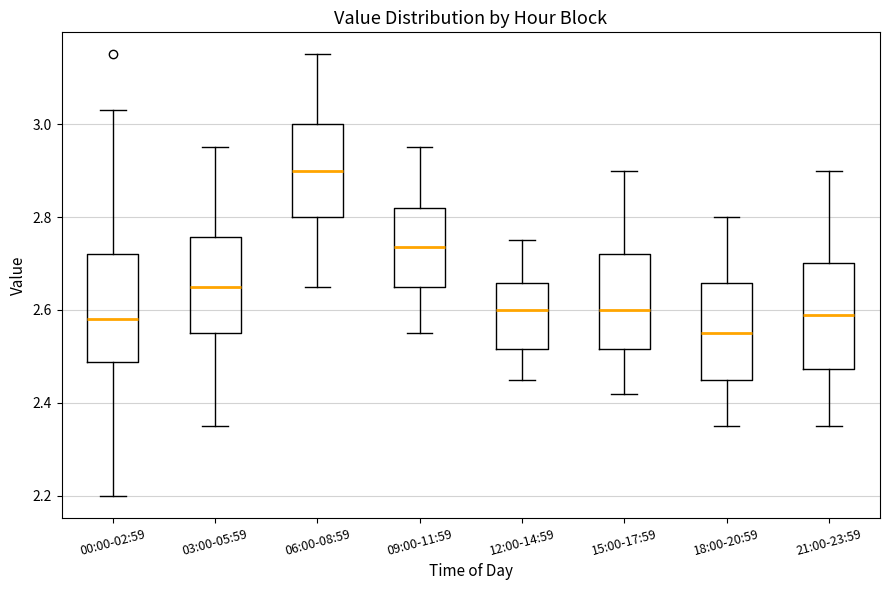

Where is the lower edge of the box for 09:00-11:59 on the y-axis? The values are not printed on the chart, so give them approximately, as read against the axis.

2.66